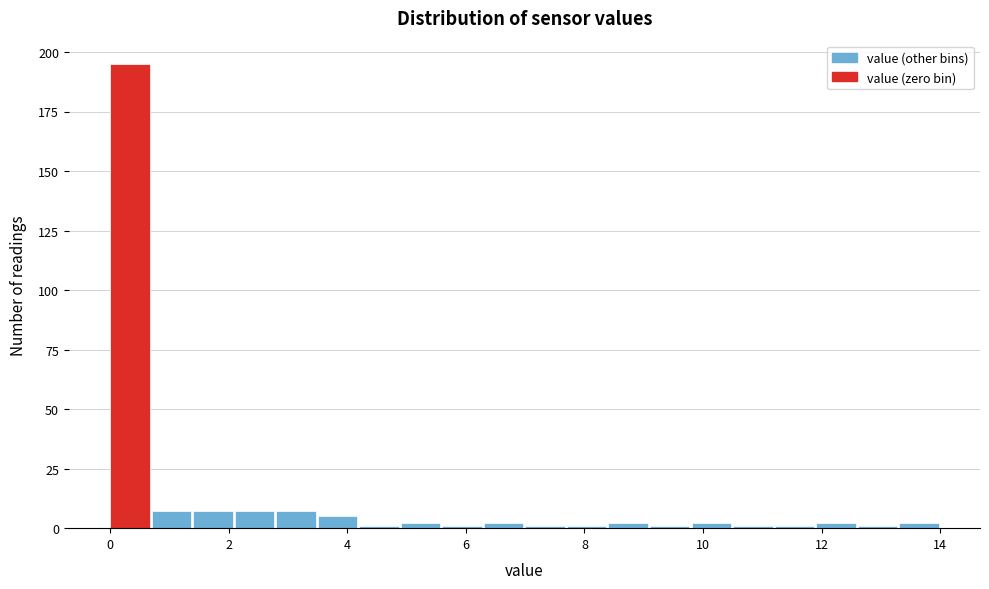

Around what value on the x-axis is the tallest bar? Give the approximate position of its centre, as read against the axis.

0.4